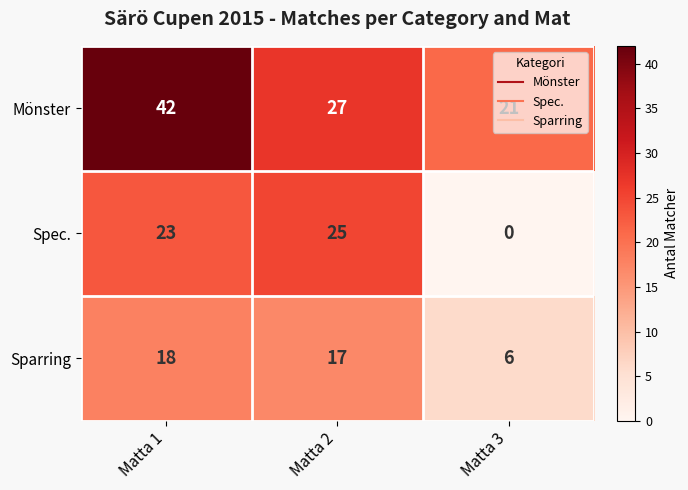

How many data points does each series have?

3